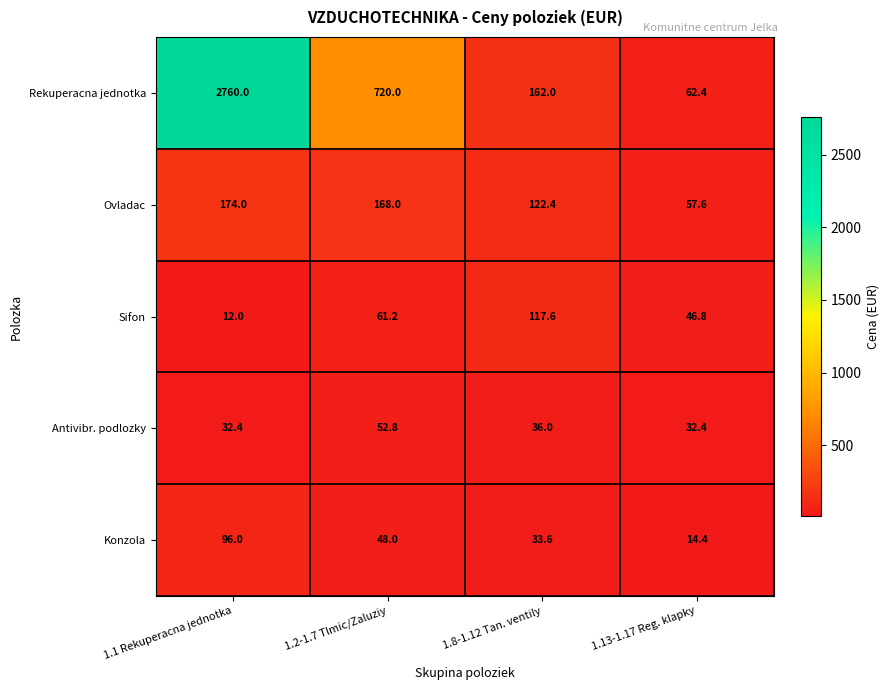

Between 1.1 Rekuperacna jednotka and 1.2-1.7 Tlmic/Zaluziy, which series saw the biggest shift?

Rekuperacna jednotka